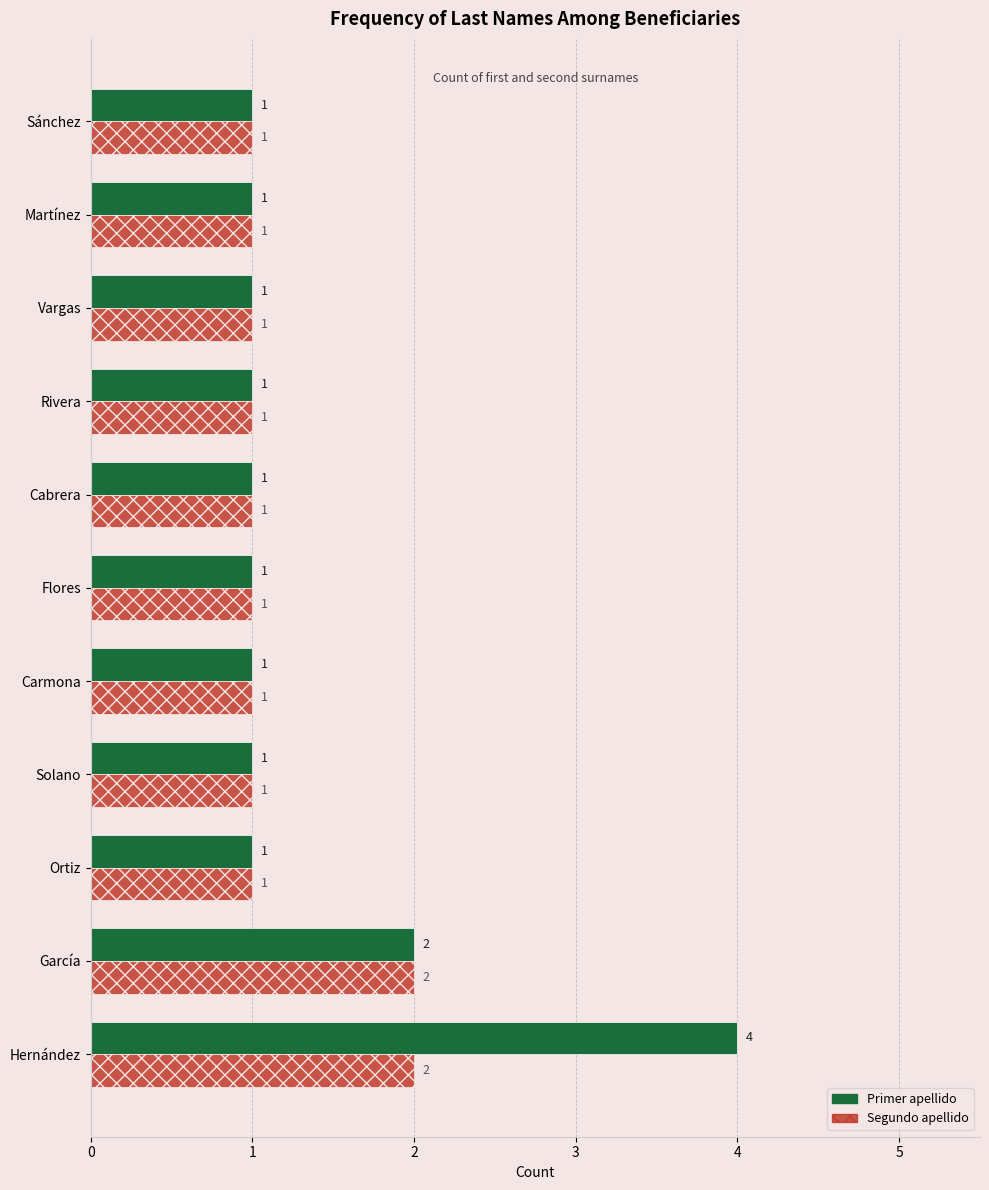

List the series in order of their peak value, highest first.

Primer apellido, Segundo apellido